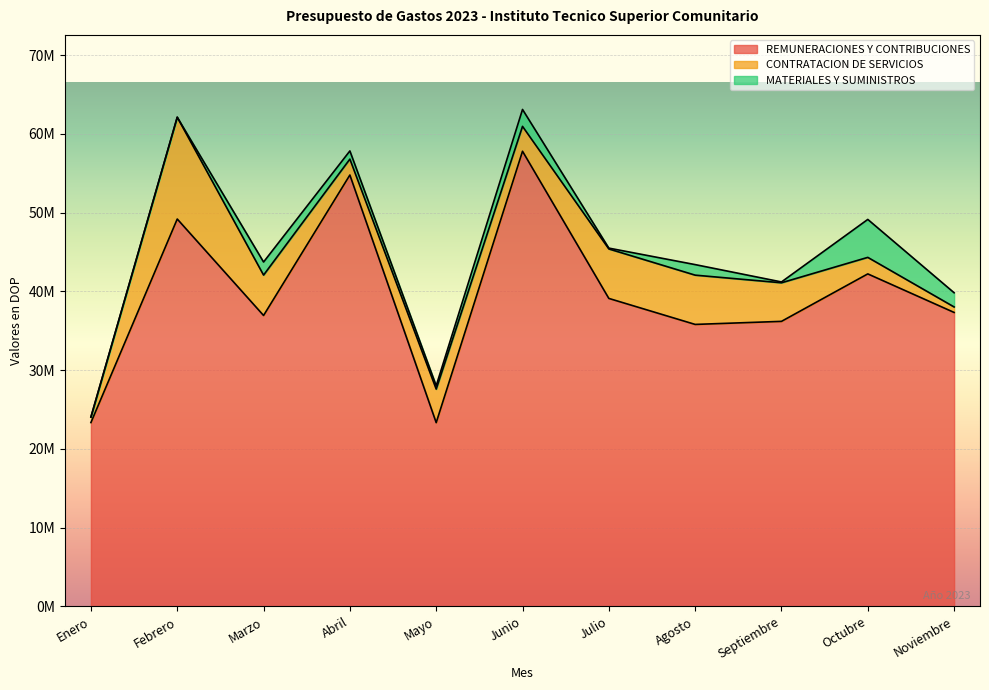

Is the value of REMUNERACIONES Y CONTRIBUCIONES at Febrero greater than the value of CONTRATACION DE SERVICIOS at Febrero?

Yes